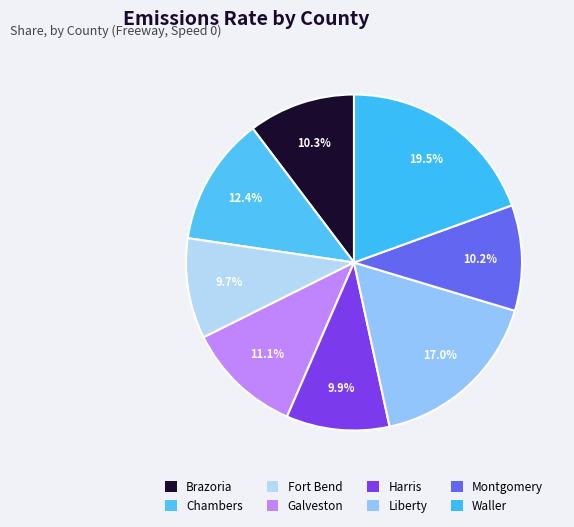

How many slices are in this pie chart?

8